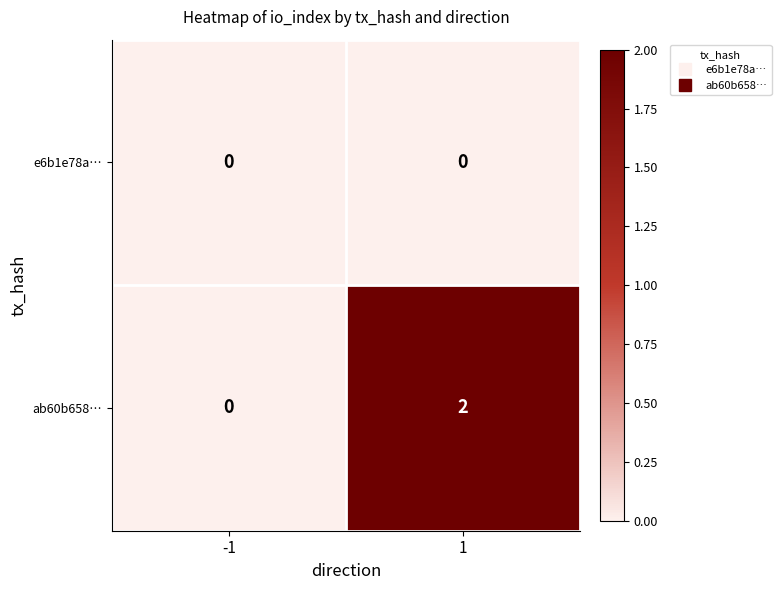

Count the number of categories in the chart.

2